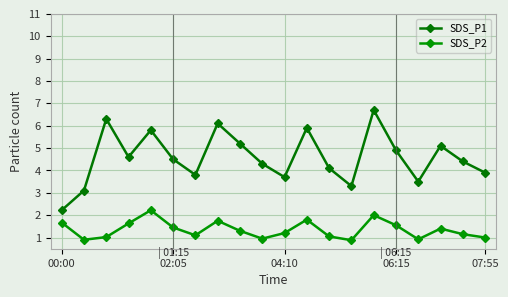

How many lines are shown in the chart?

2